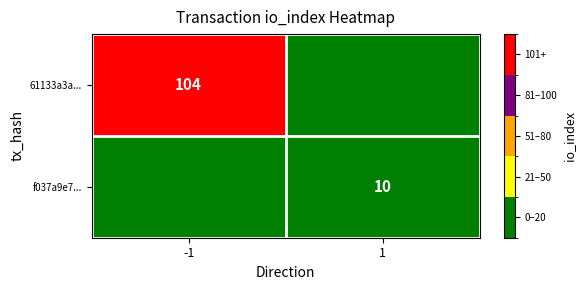

The 61133a3a... series shows 62 at -1. True or false?

False